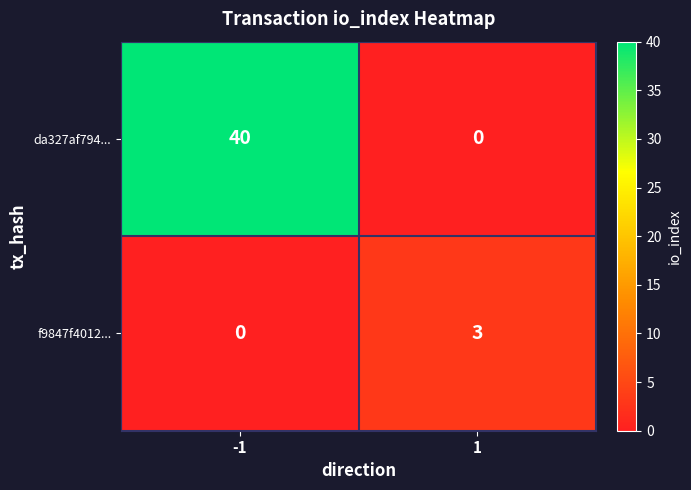

Reading left to right, extract all data points from this chart.

da327af794...: -1=40	1=0
f9847f4012...: -1=0	1=3